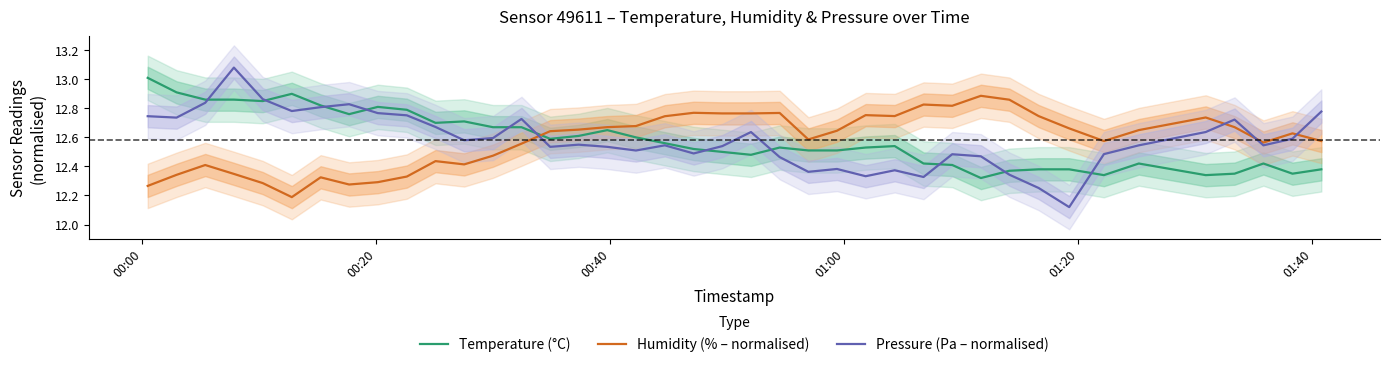

How many times do Humidity (% – normalised) and Pressure (Pa – normalised) cross each other?

4